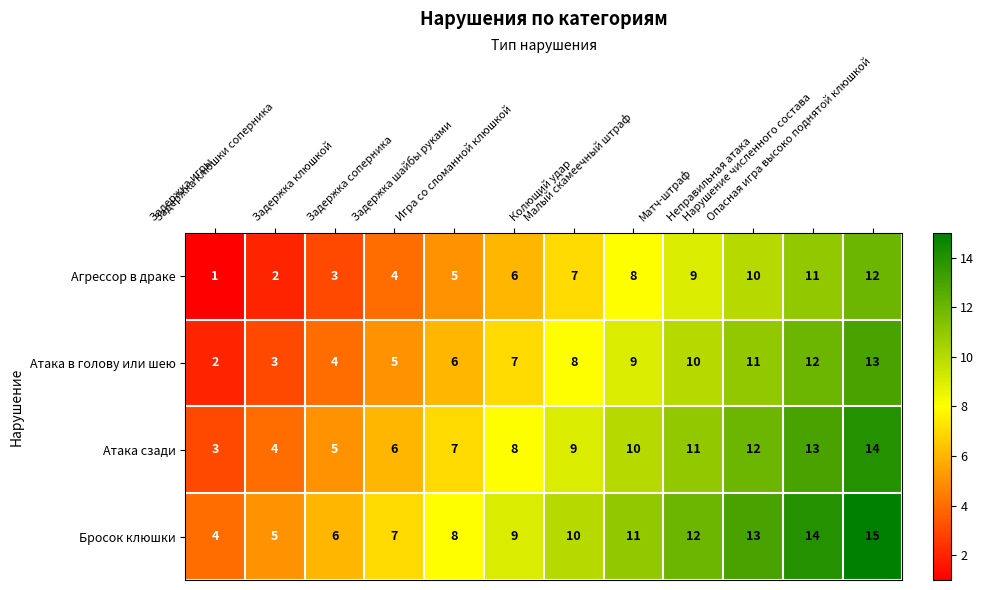

List the series in order of their peak value, lowest first.

Агрессор в драке, Атака в голову или шею, Атака сзади, Бросок клюшки